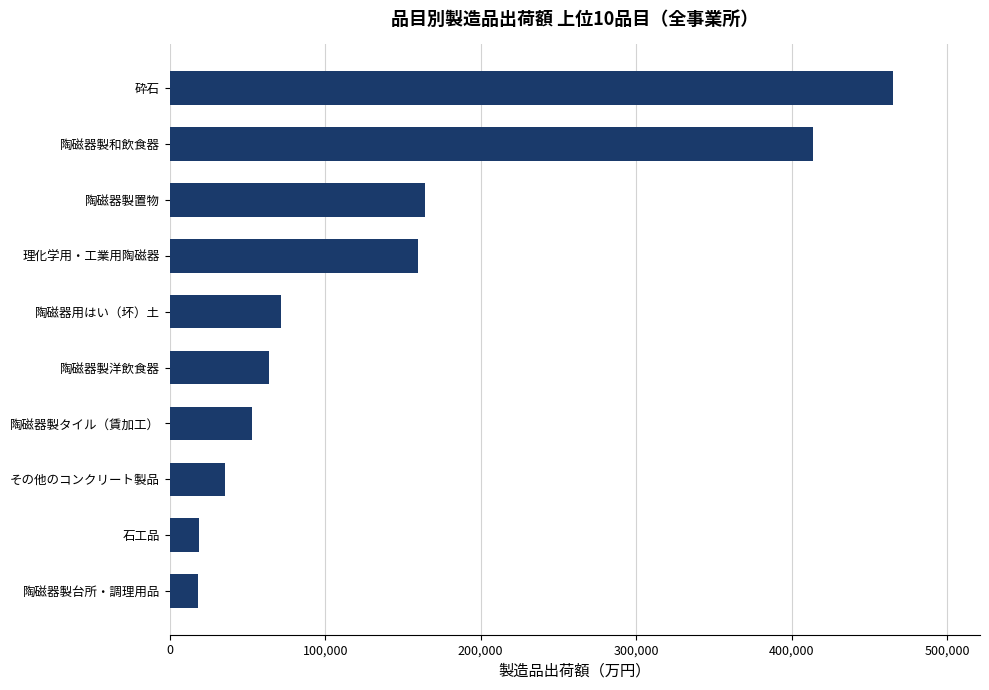

What is the maximum value shown in the chart?

465318